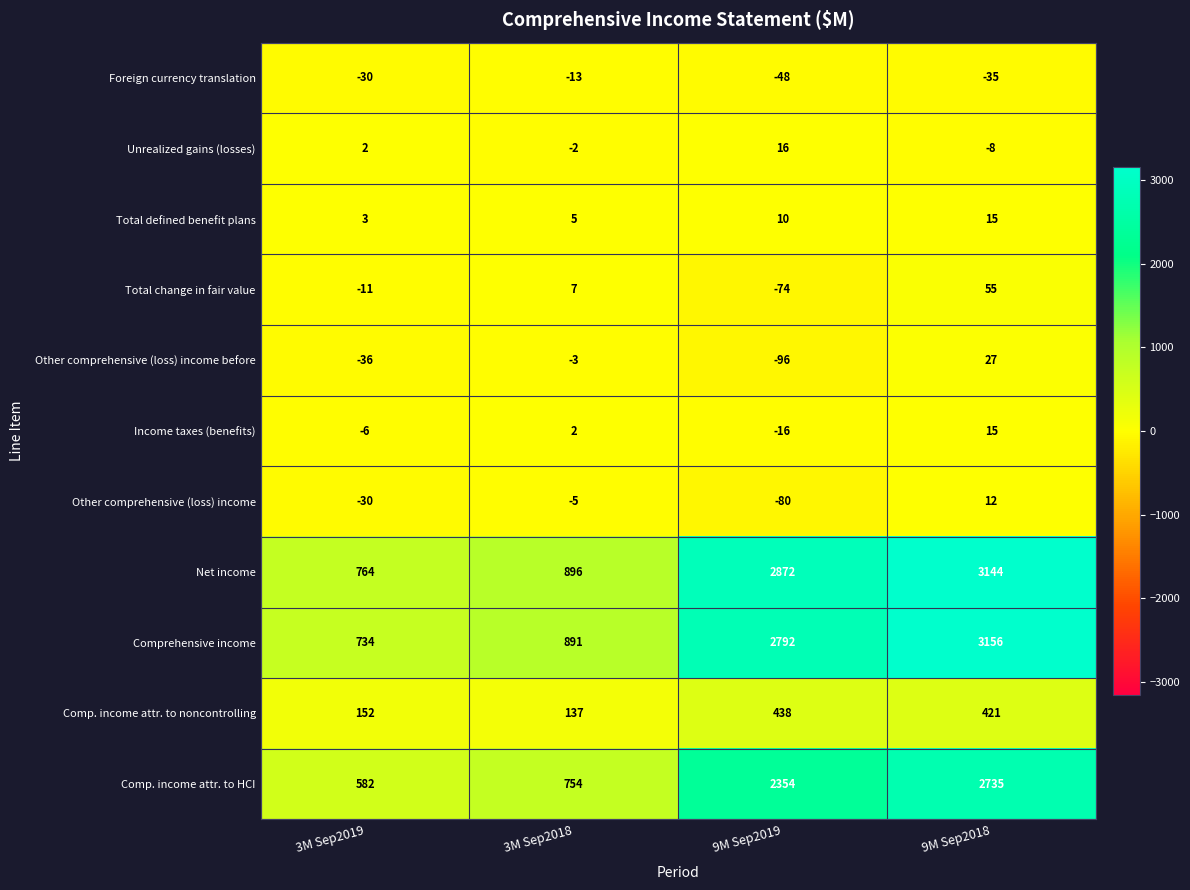

Which category has the highest value across all series?

9M Sep2018